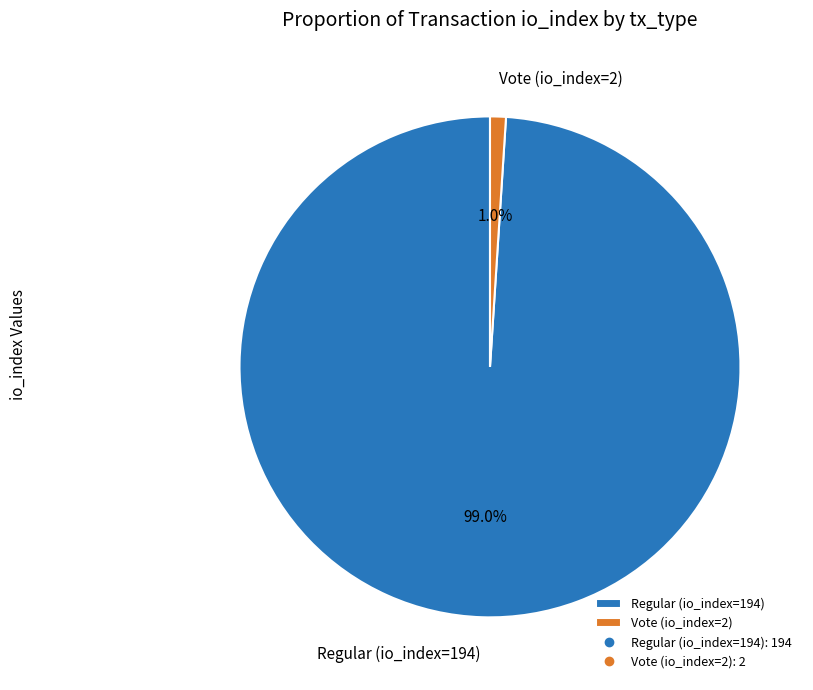

What percentage is the Vote (io_index=2) slice, to the nearest percent?

1%